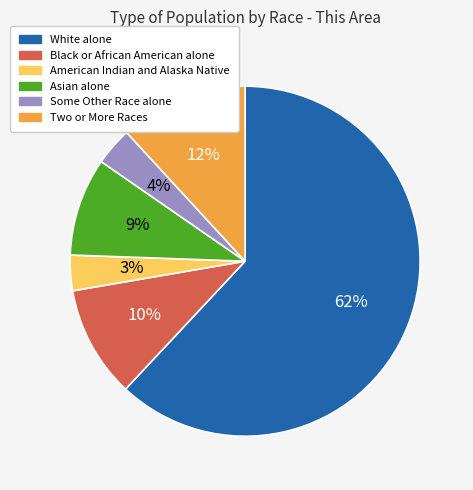

To the nearest percent, what portion does Some Other Race alone represent?

4%